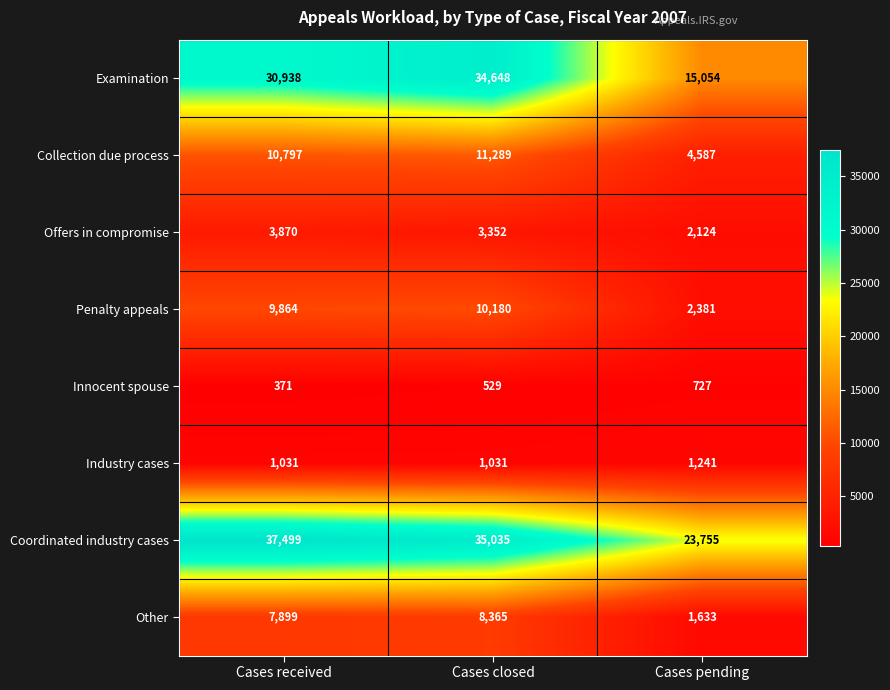

Reading left to right, extract all data points from this chart.

Examination: 30938	34648	15054
Collection due process: 10797	11289	4587
Offers in compromise: 3870	3352	2124
Penalty appeals: 9864	10180	2381
Innocent spouse: 371	529	727
Industry cases: 1031	1031	1241
Coordinated industry cases: 37499	35035	23755
Other: 7899	8365	1633